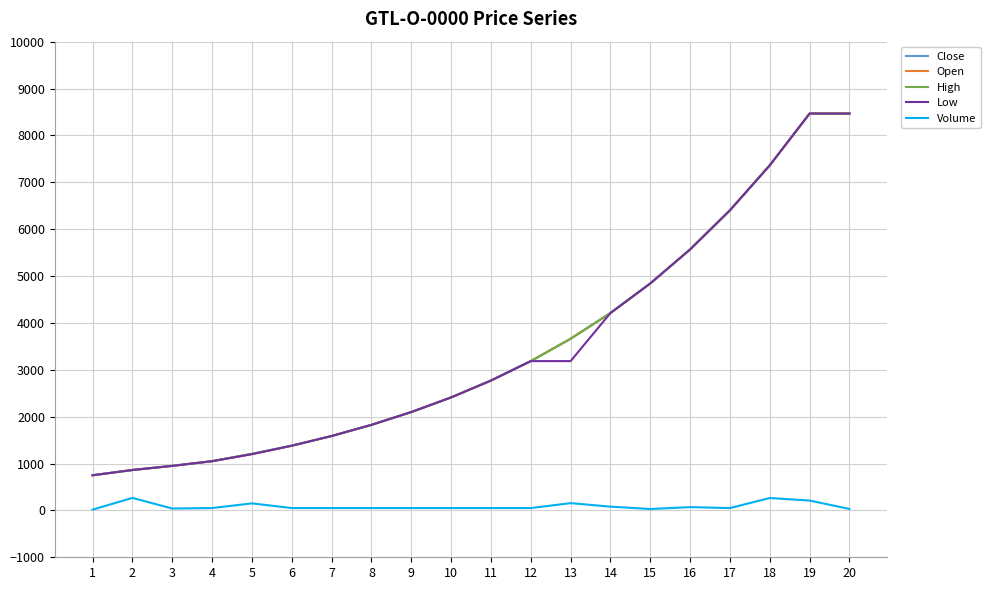

Does the chart display data point markers on the line(s)?

No